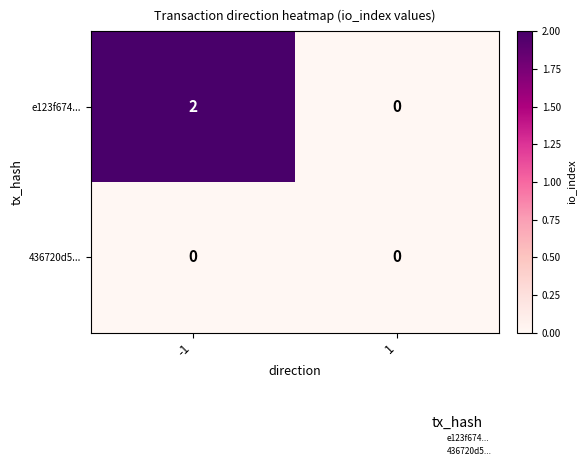

Rank the categories by e123f674... value from lowest to highest.

1, -1